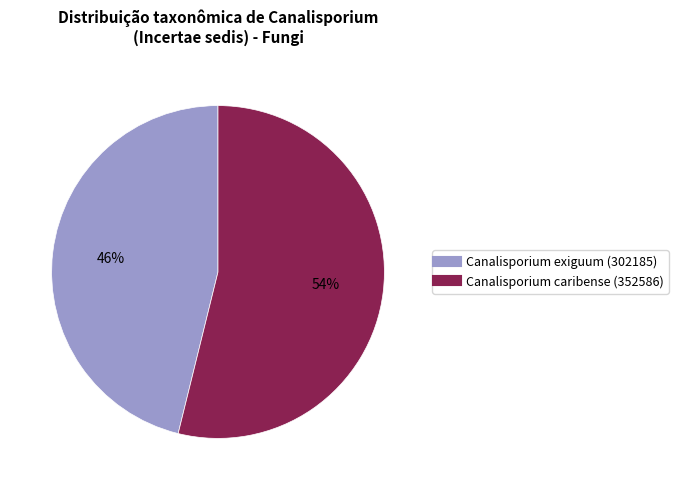

To the nearest percent, what percentage of the pie is Canalisporium caribense (352586)?

54%